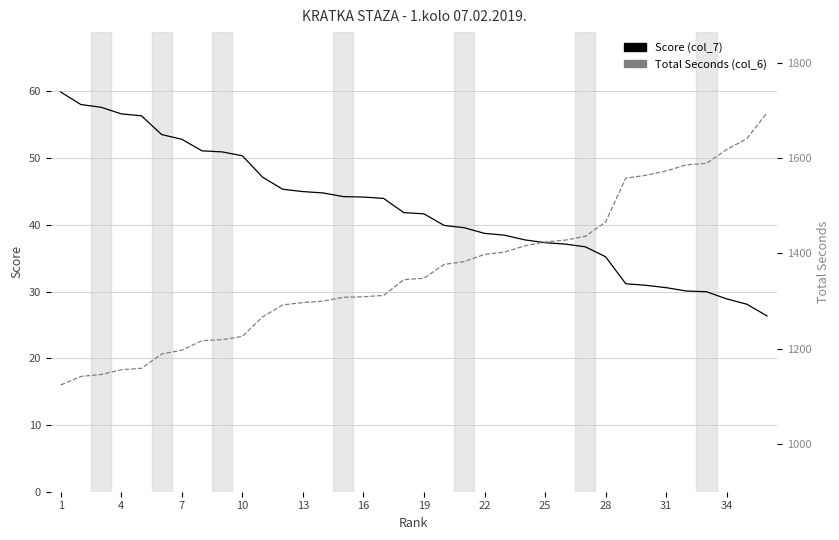

True or false: Score (col_7) and Total Seconds (col_6) intersect in this chart.

False